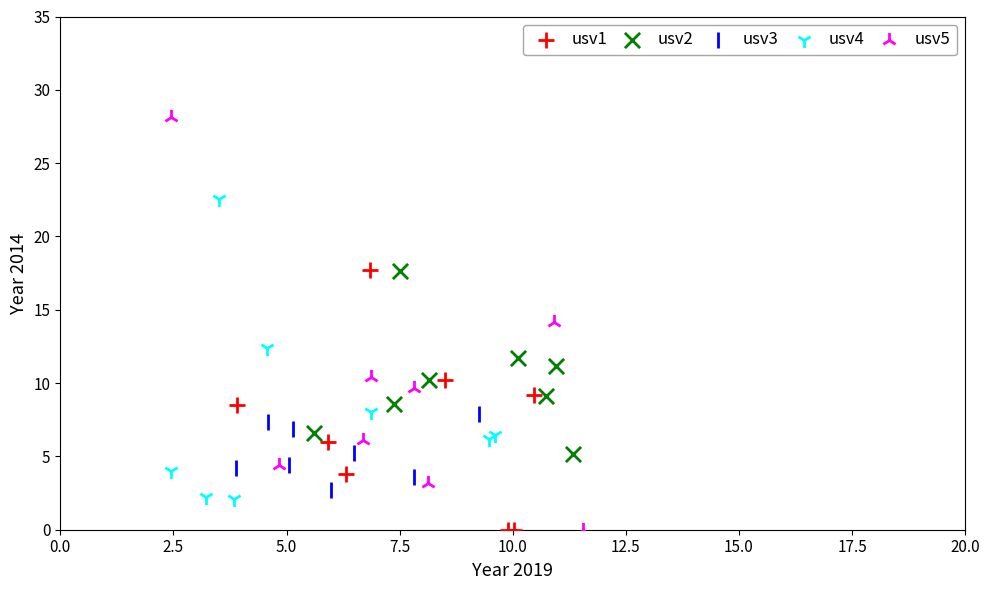

Which series reaches the maximum Y coordinate?

usv5